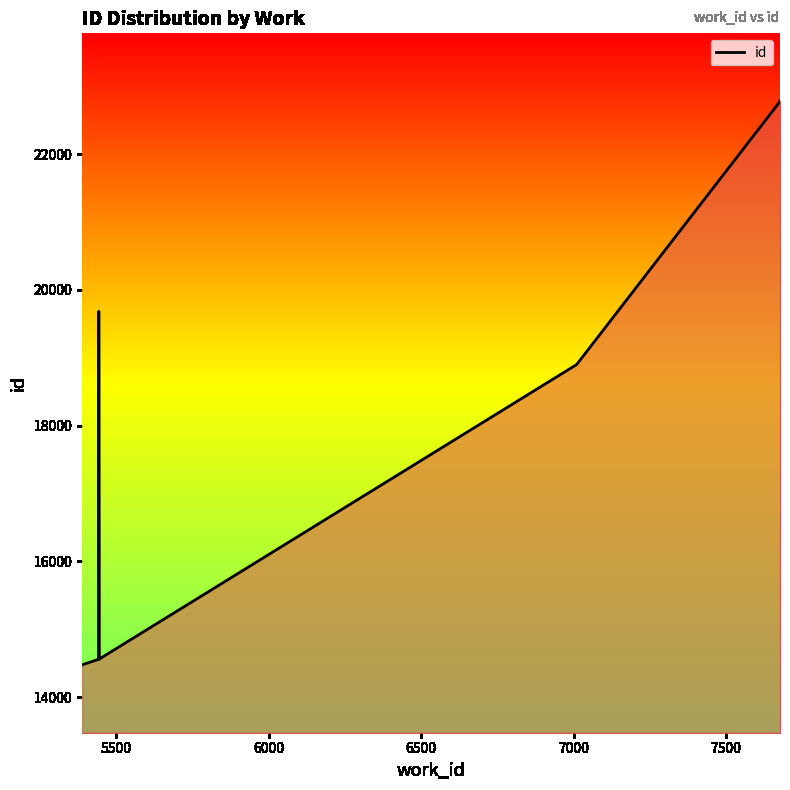

Count the number of categories in the chart.

10